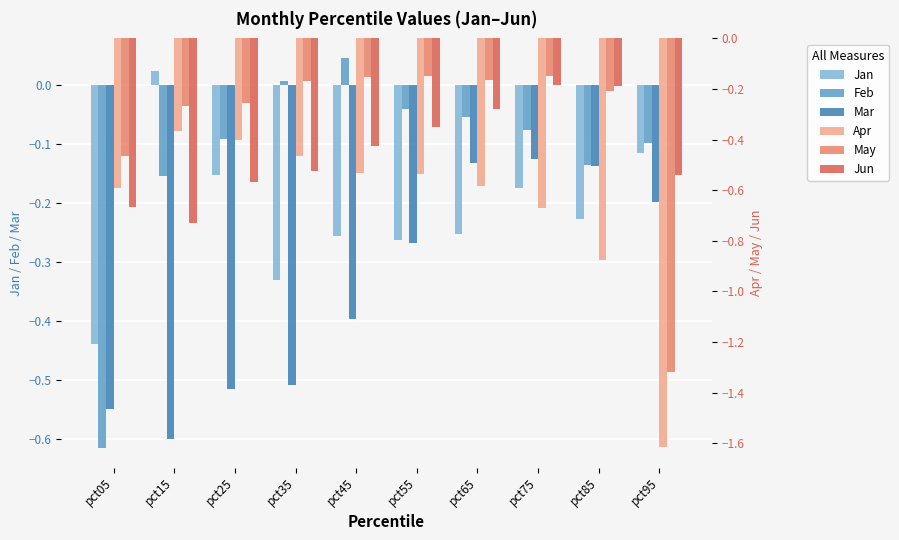

How many series are shown in this chart?

6